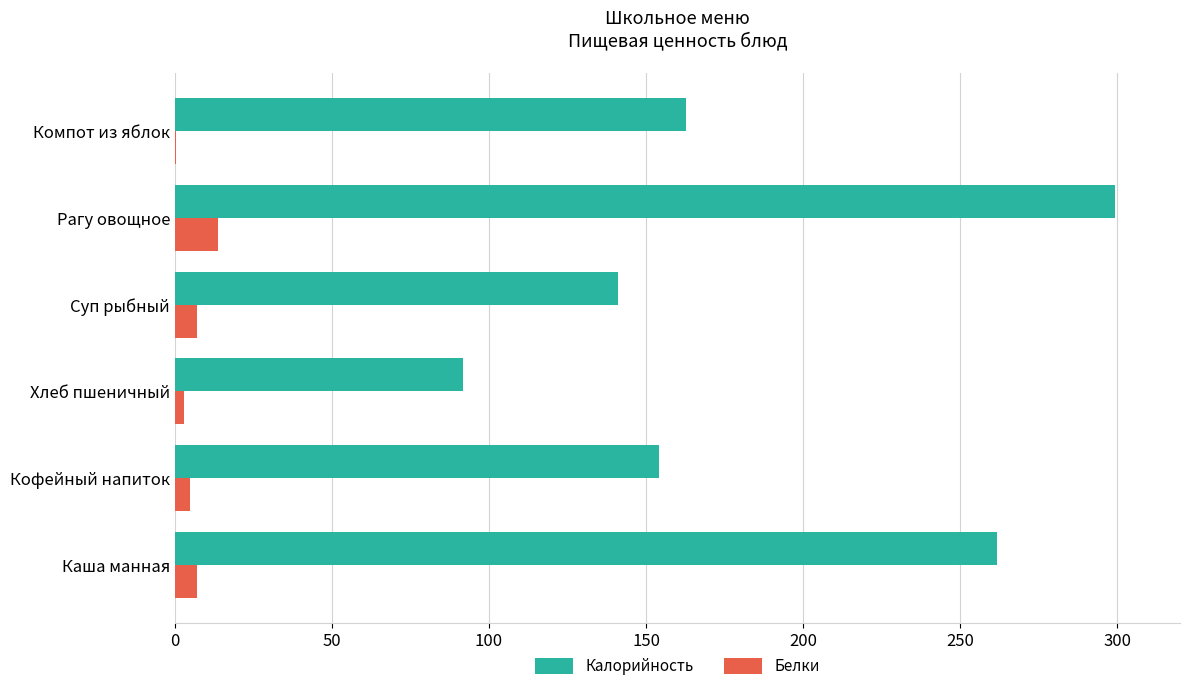

Is it true that Калорийность equals 162.7 at Компот из яблок?

True